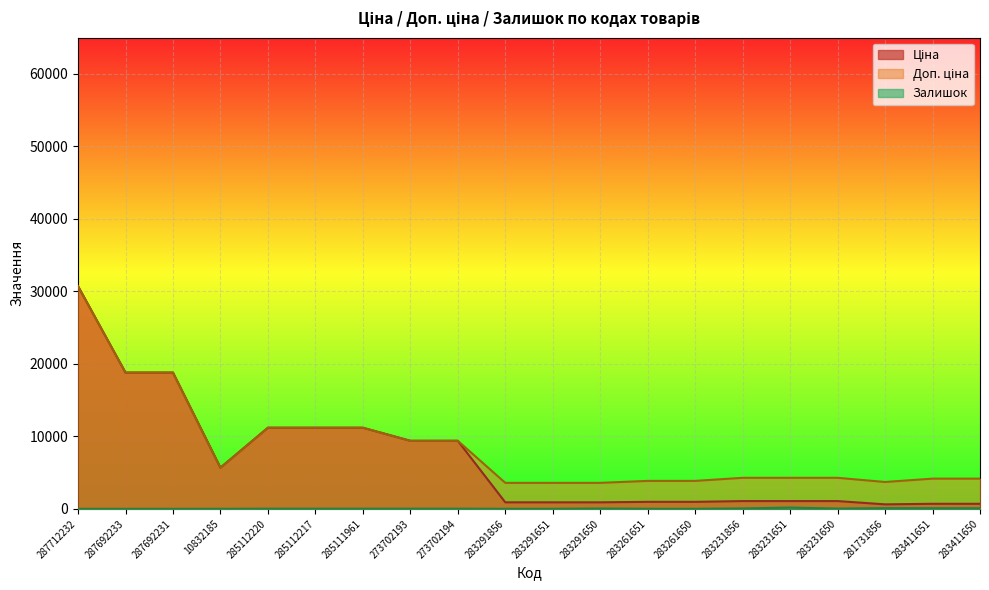

True or false: Ціна and Залишок intersect in this chart.

False